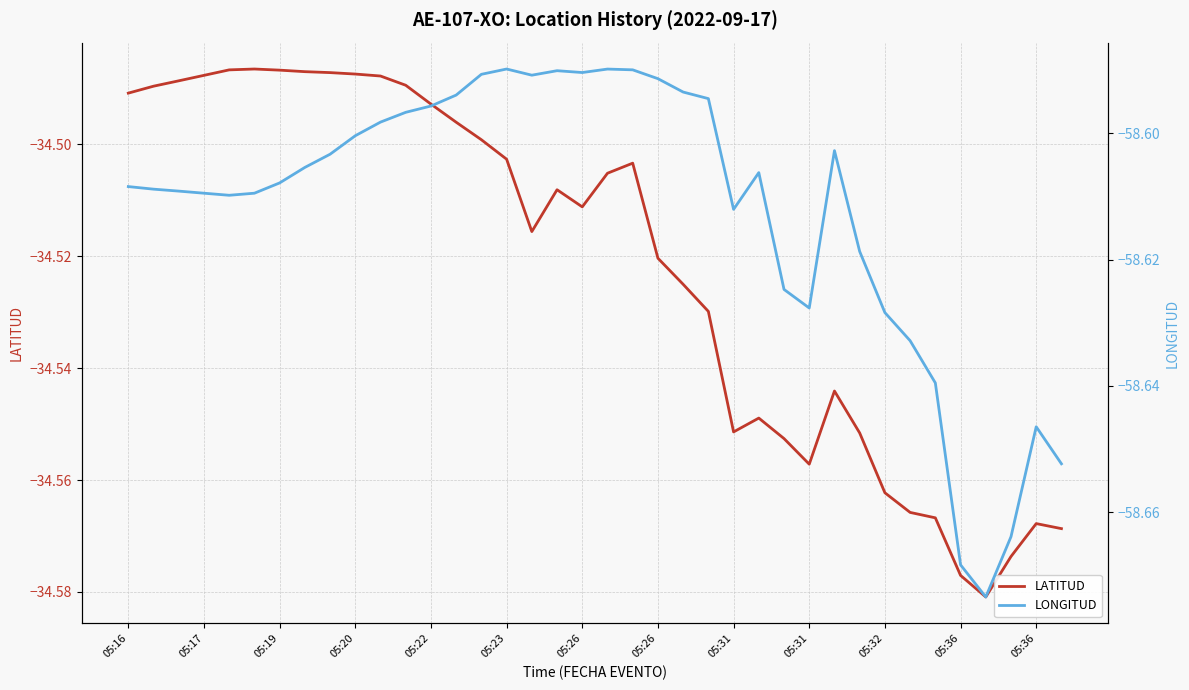

What value does the LATITUD series have at 29?

-34.6